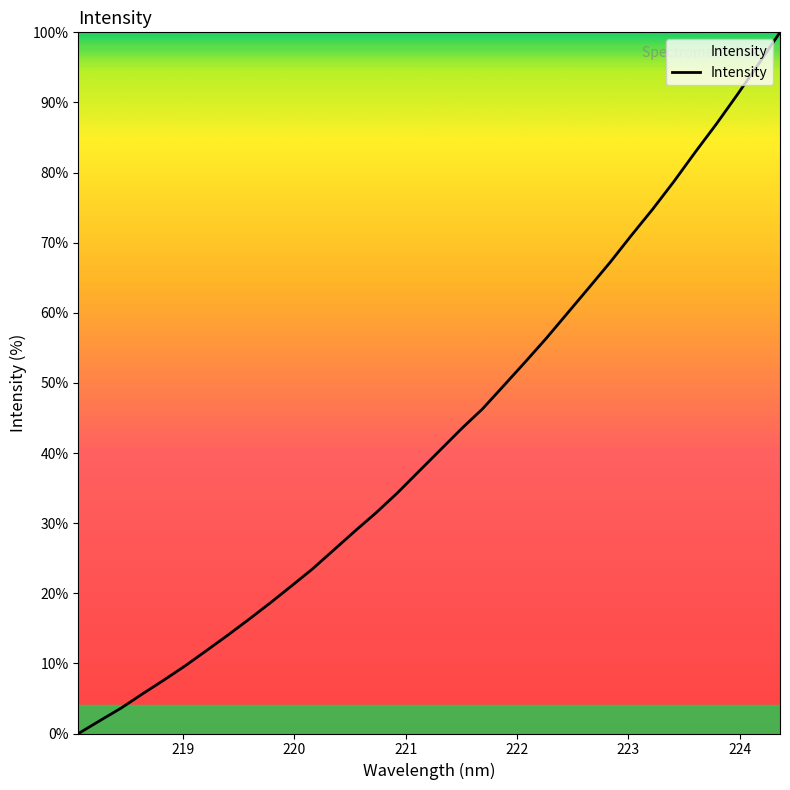

What is the difference between the maximum and minimum values?

100.0